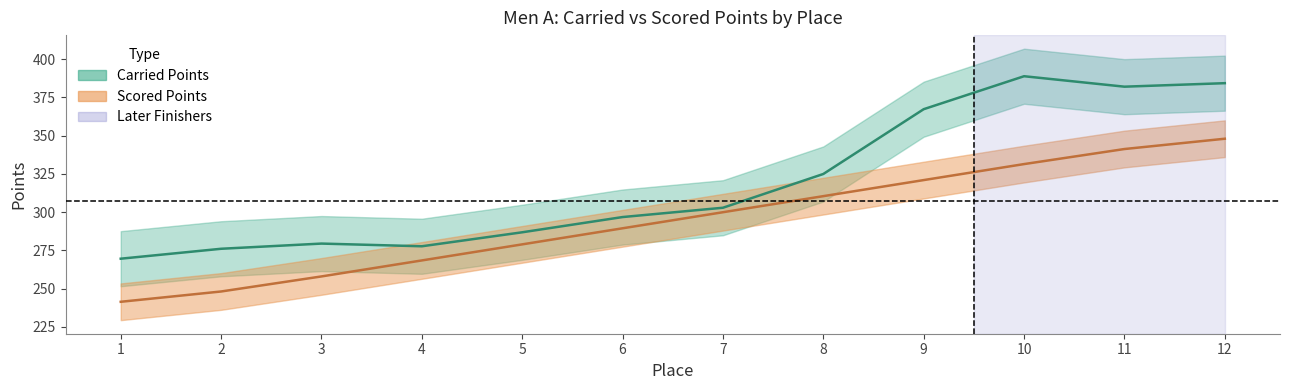

How many values exceed 299?

6